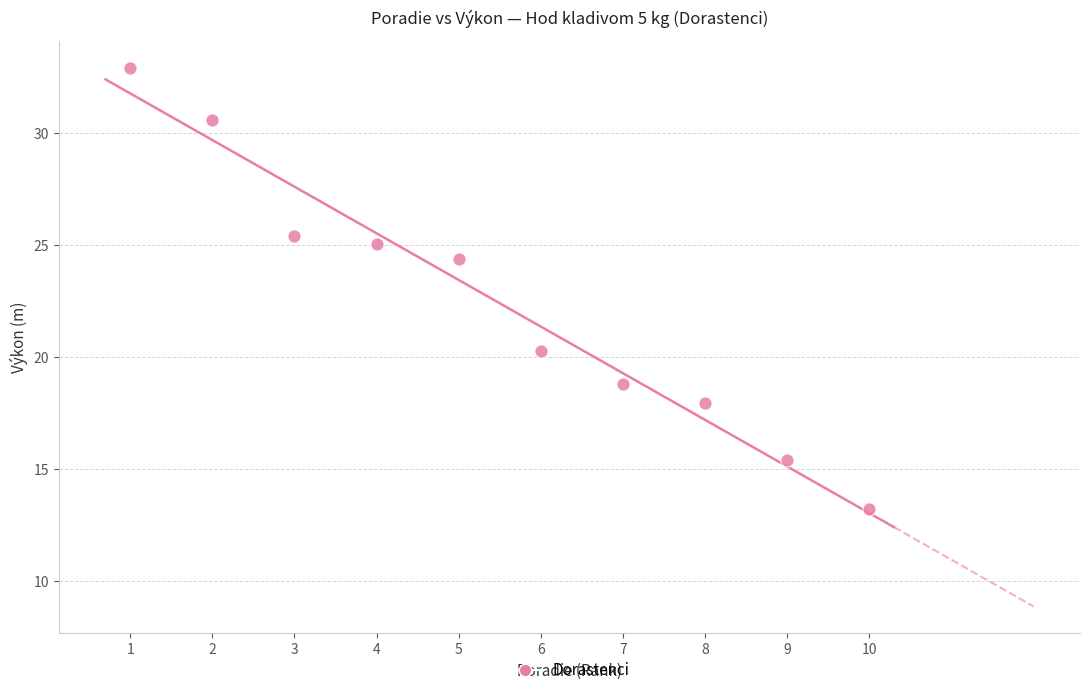

What Y value in the scatter plot is closest to 23?

24.4